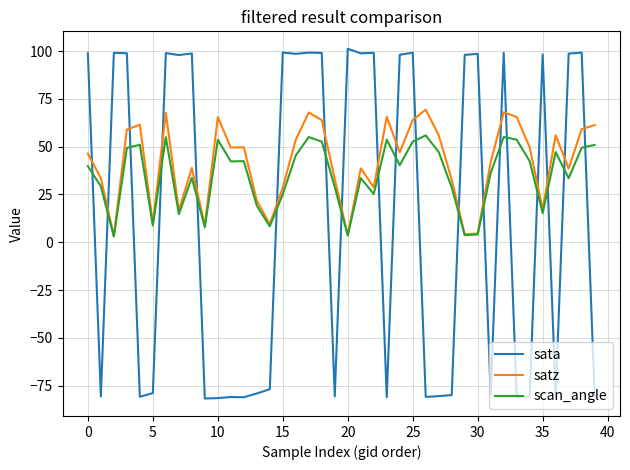

List the series in order of their overall mean, lowest first.

sata, scan_angle, satz